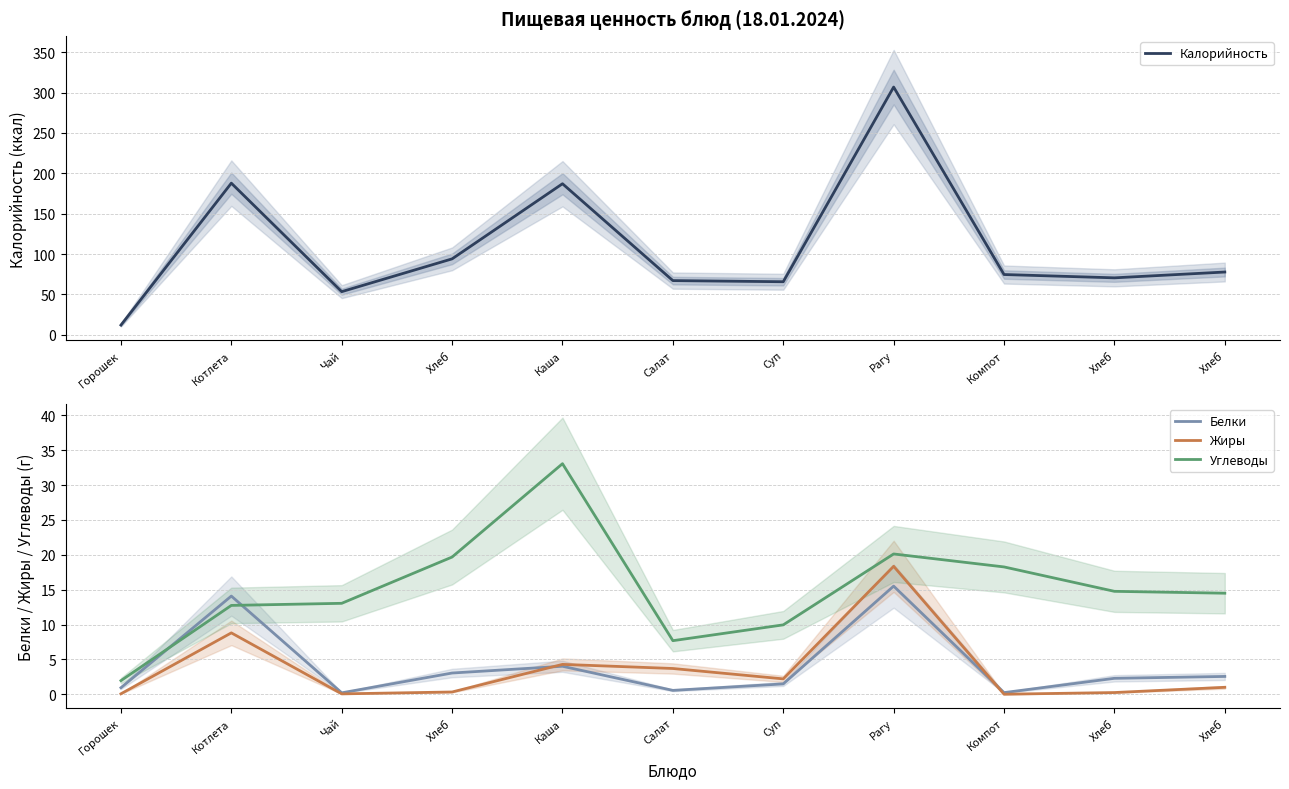

Which series has the largest total across all categories?

Калорийность